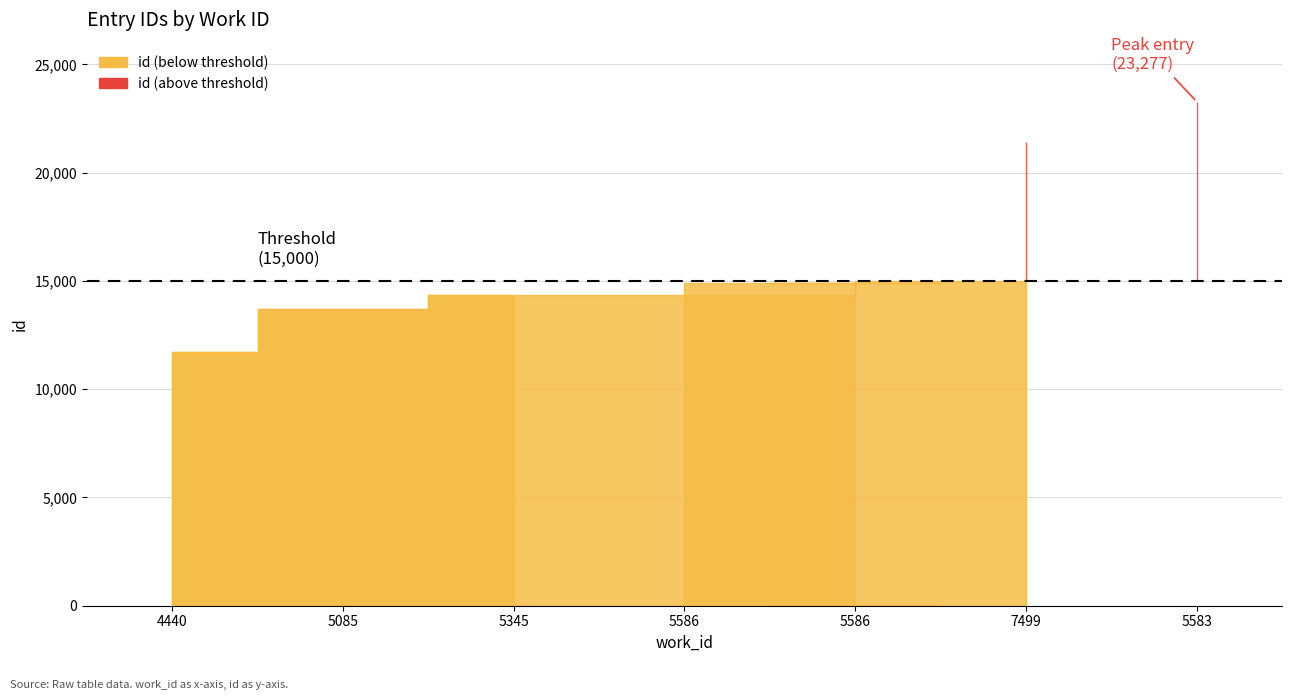

Is it true that the value at 5085 is 3605?

False